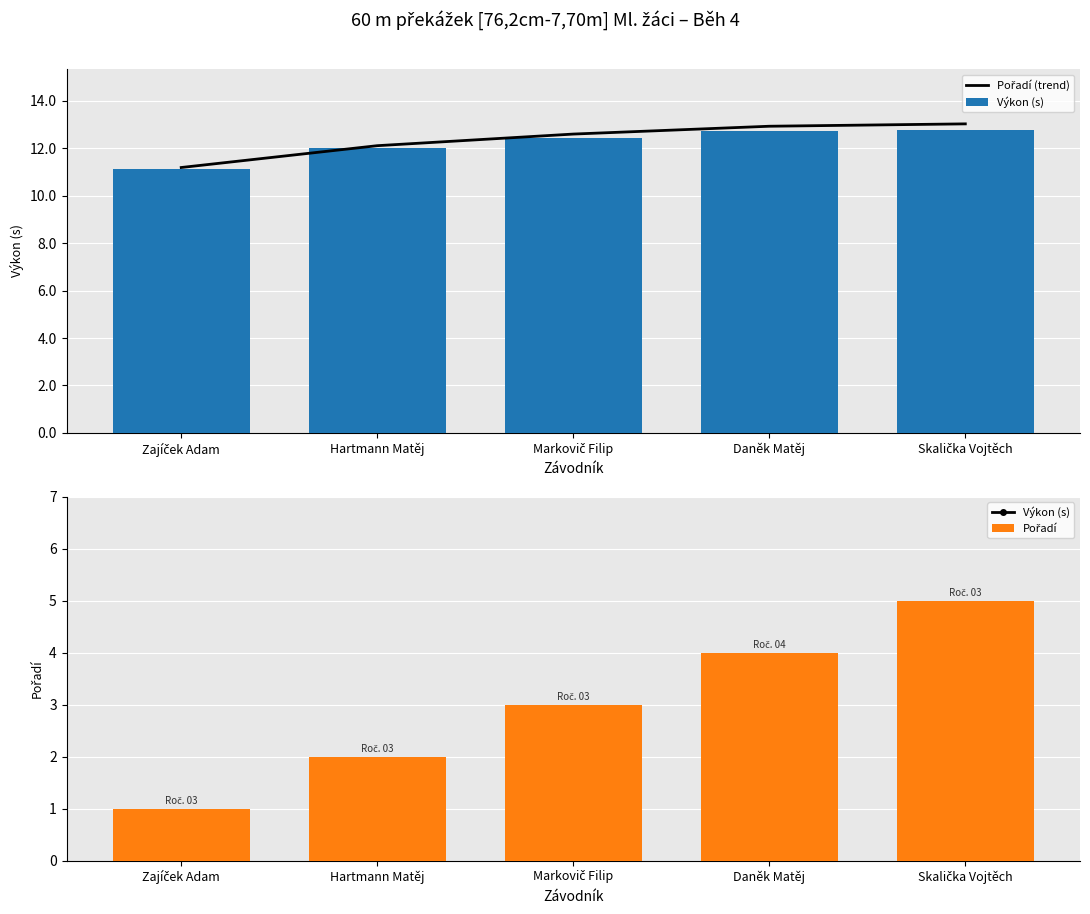

Which series has the widest spread of values?

Pořadí